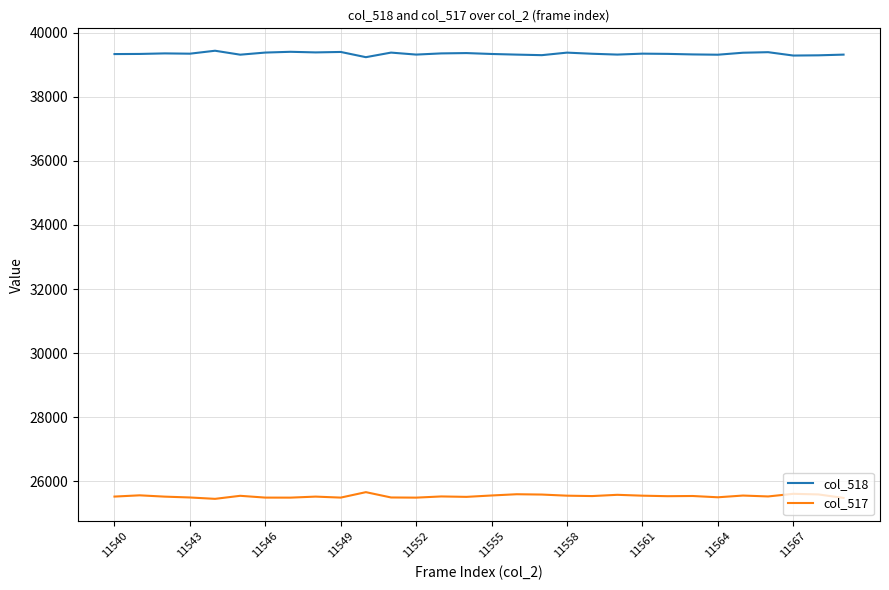

List the series in order of their overall mean, lowest first.

col_517, col_518